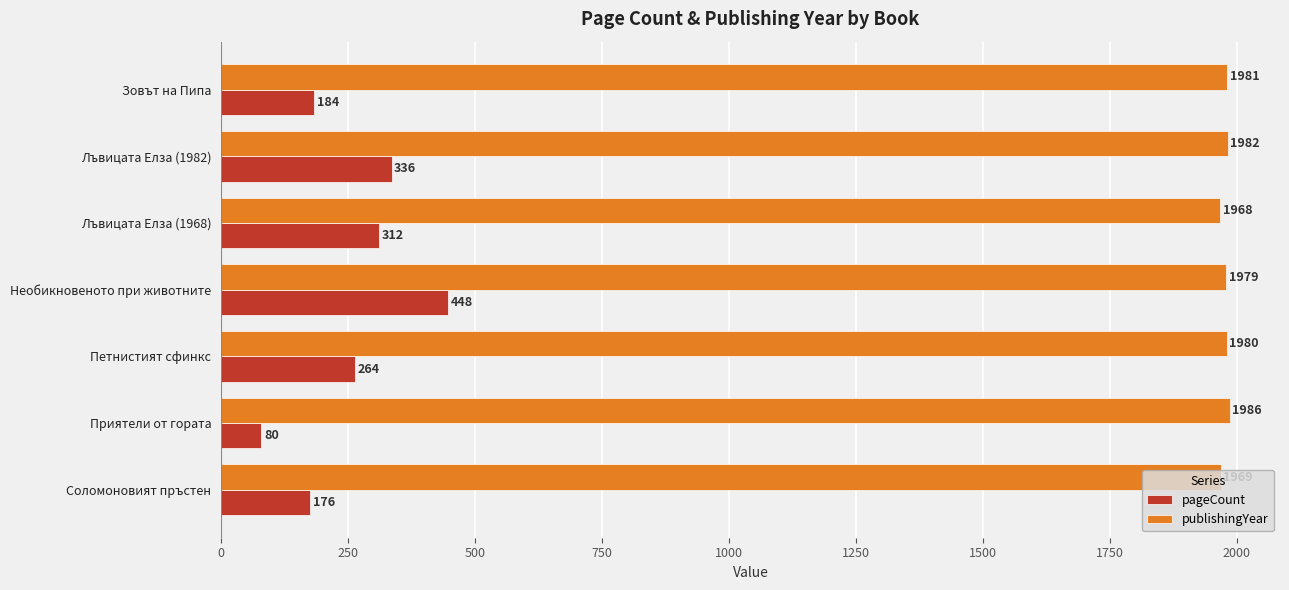

List the labels in order of pageCount value, largest first.

Необикновеното при животните, Лъвицата Елза (1982), Лъвицата Елза (1968), Петнистият сфинкс, Зовът на Пипа, Соломоновият пръстен, Приятели от гората